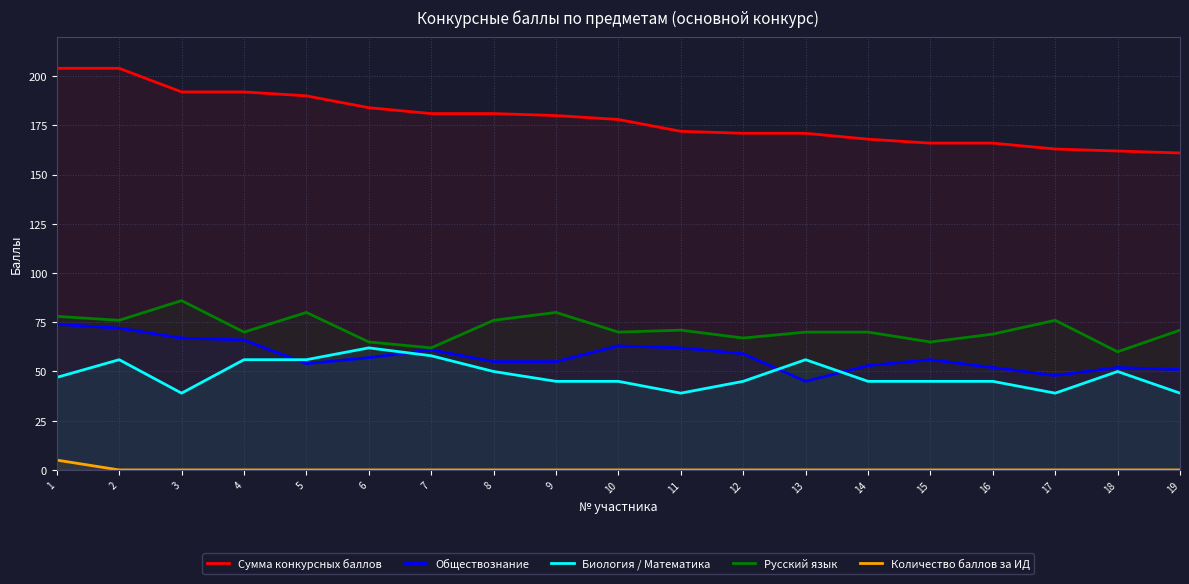

Rank the categories by Русский язык value from lowest to highest.

18, 7, 6, 15, 12, 16, 4, 10, 13, 14, 11, 19, 2, 8, 17, 1, 5, 9, 3